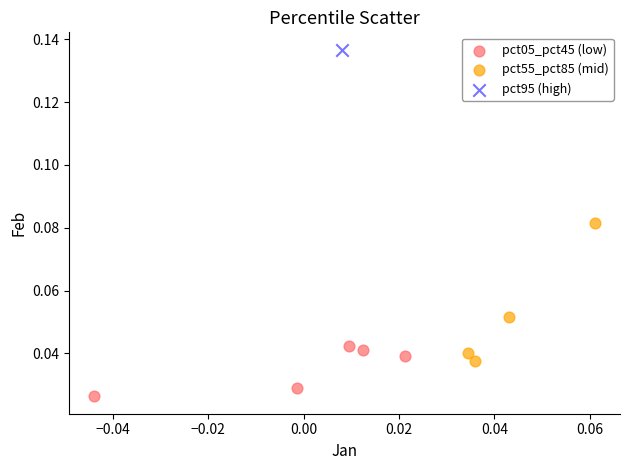

What are all the series names shown in the legend?

pct05_pct45 (low), pct55_pct85 (mid), pct95 (high)